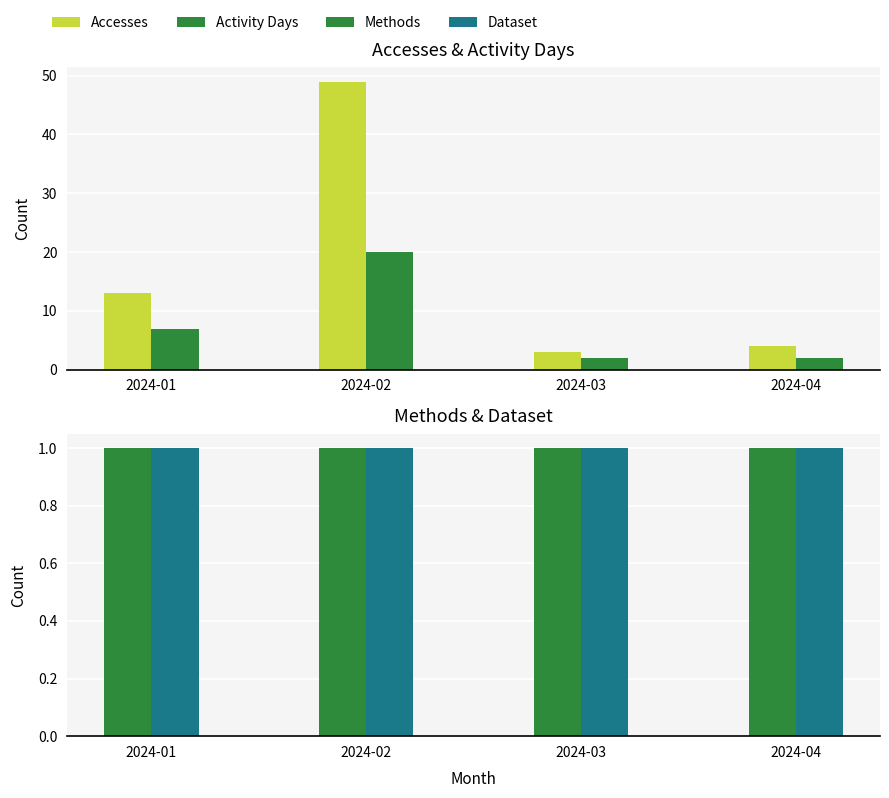

List the series in order of their peak value, highest first.

Accesses, Activity Days, Methods, Dataset